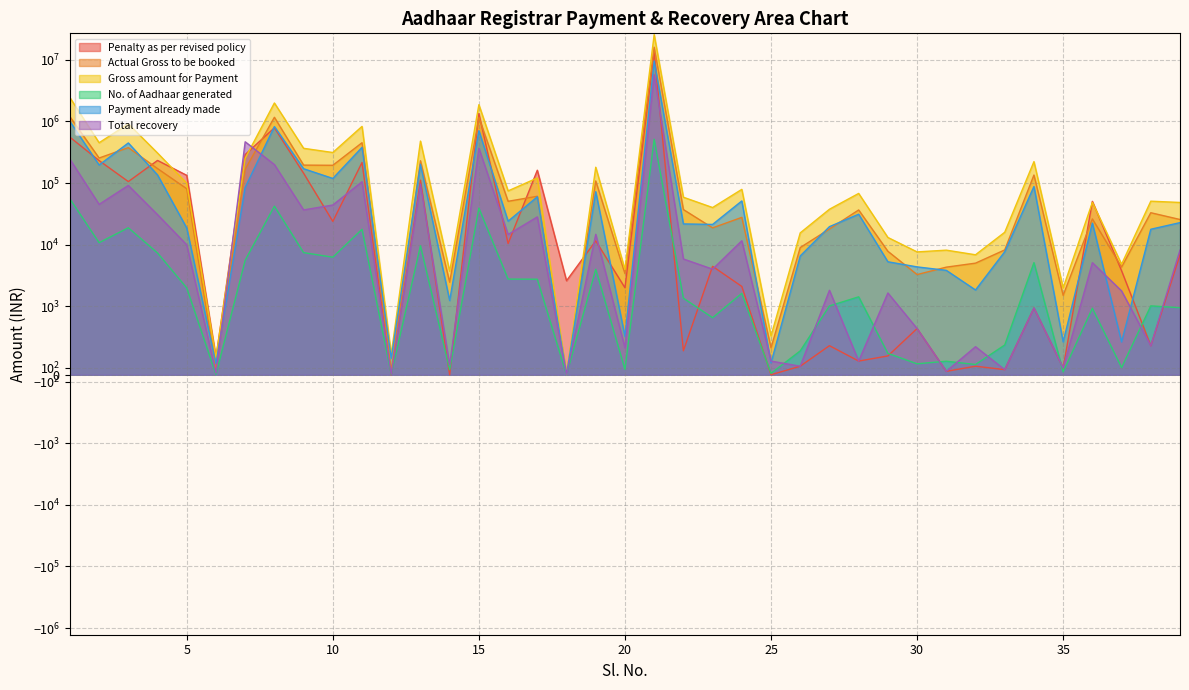

Which has a higher value, 34 or 2?

2